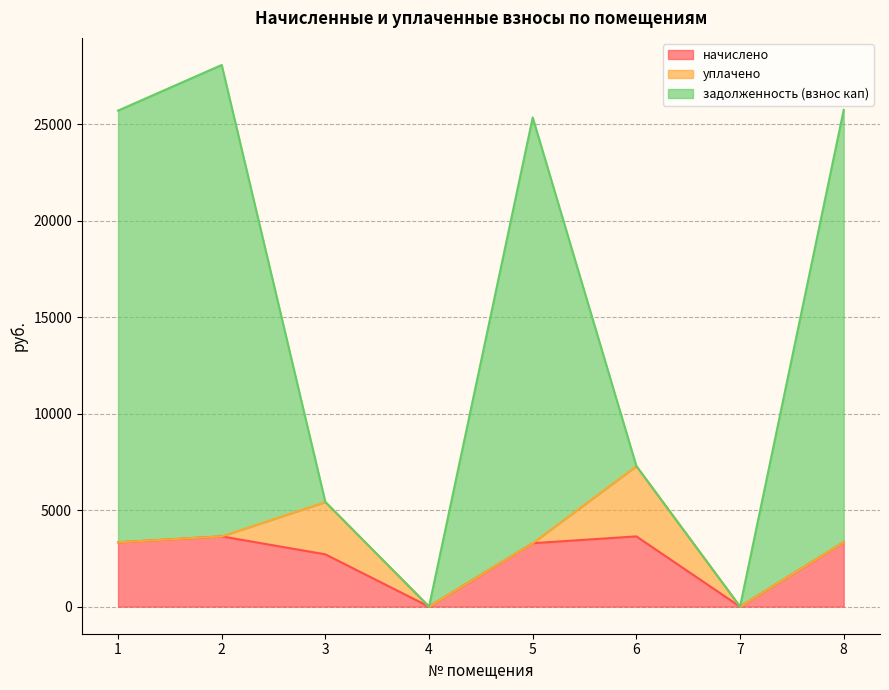

What are all the series names shown in the legend?

начислено, уплачено, задолженность (взнос кап)